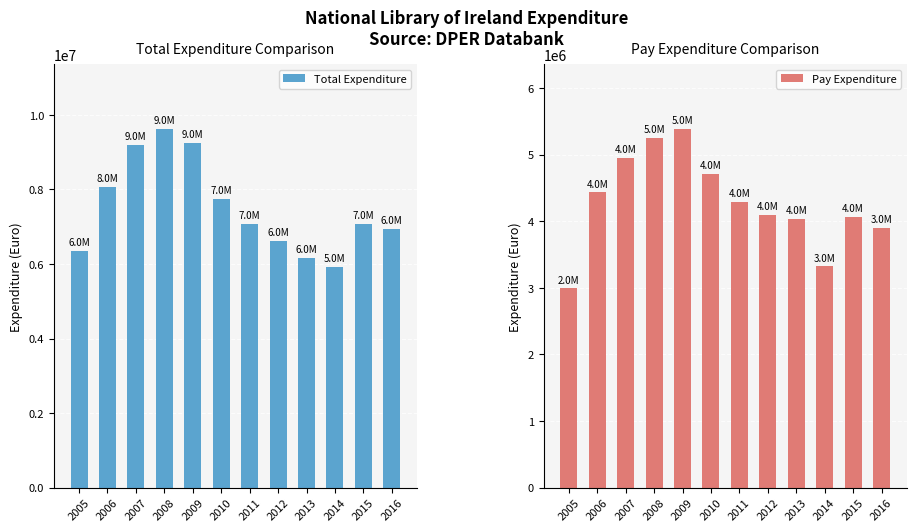

How many bars are there in total?

24